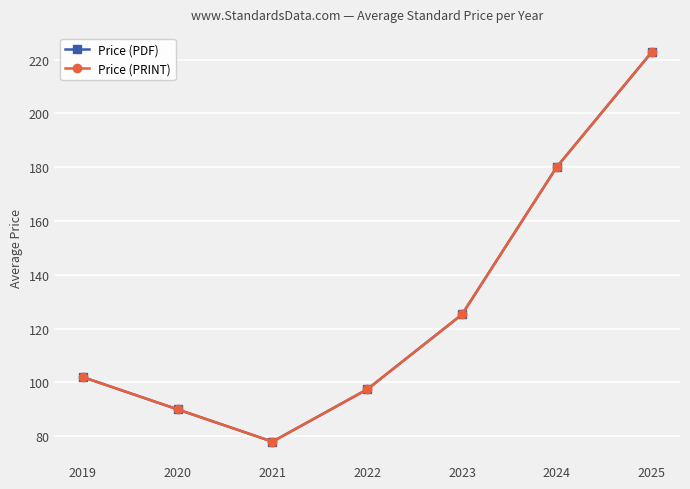

What is the average value of the Price (PDF) series?

127.9